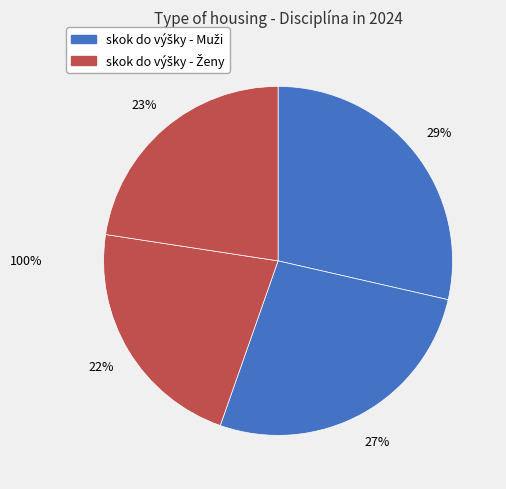

True or false: skok do výšky - Ženy (Tichá Simona) accounts for 12% of the total.

False